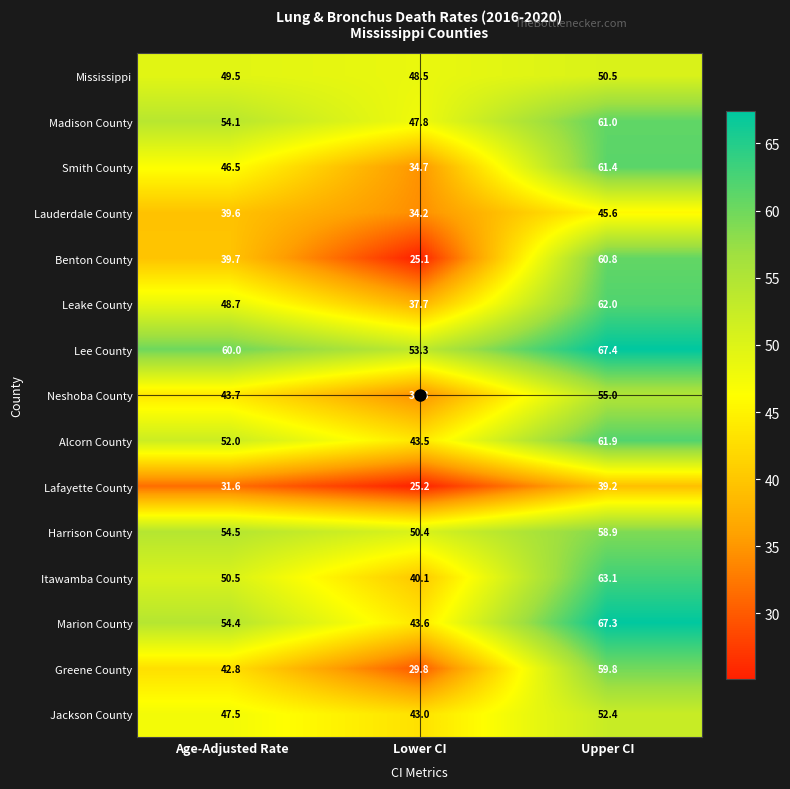

At which label does Leake County reach its minimum?

Lower CI